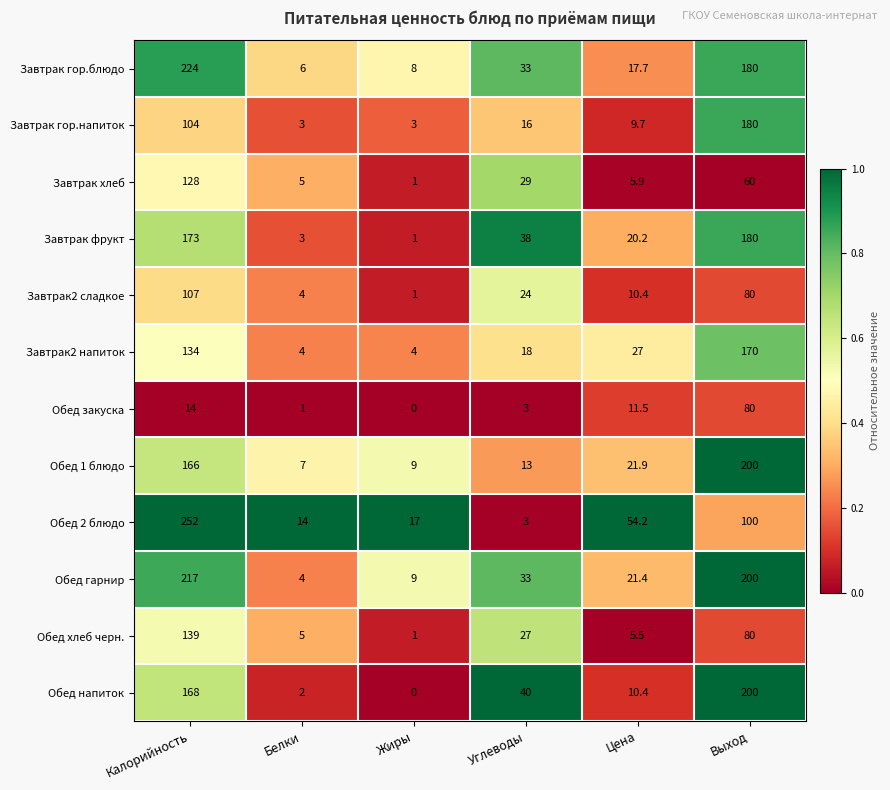

Rank the series at Калорийность from highest to lowest value.

Обед 2 блюдо, Завтрак гор.блюдо, Обед гарнир, Завтрак фрукт, Обед напиток, Обед 1 блюдо, Обед хлеб черн., Завтрак2 напиток, Завтрак хлеб, Завтрак2 сладкое, Завтрак гор.напиток, Обед закуска